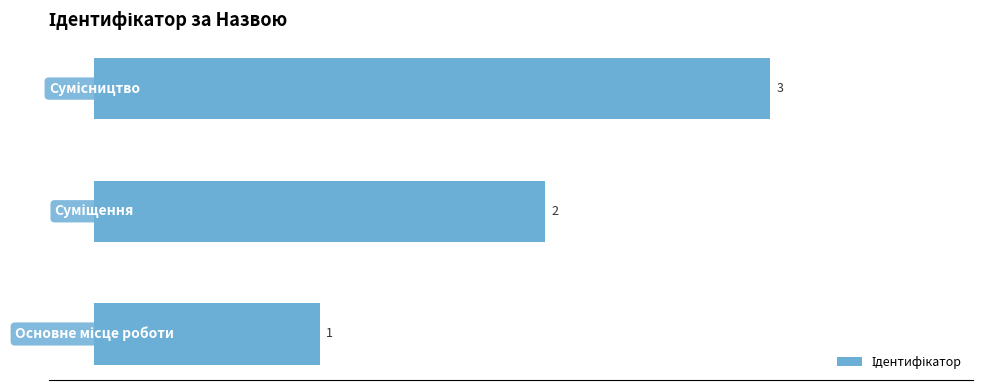

Count the values in the range 1 to 3.

3